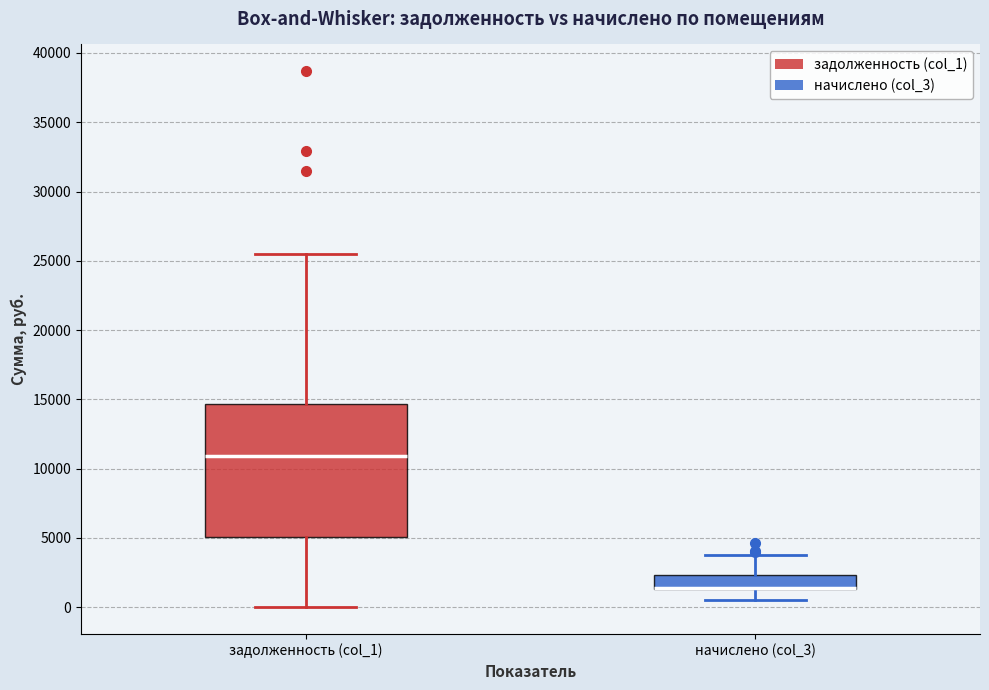

Where is the upper edge of the box for задолженность (col_1) on the y-axis? The values are not printed on the chart, so give them approximately, as read against the axis.

14500